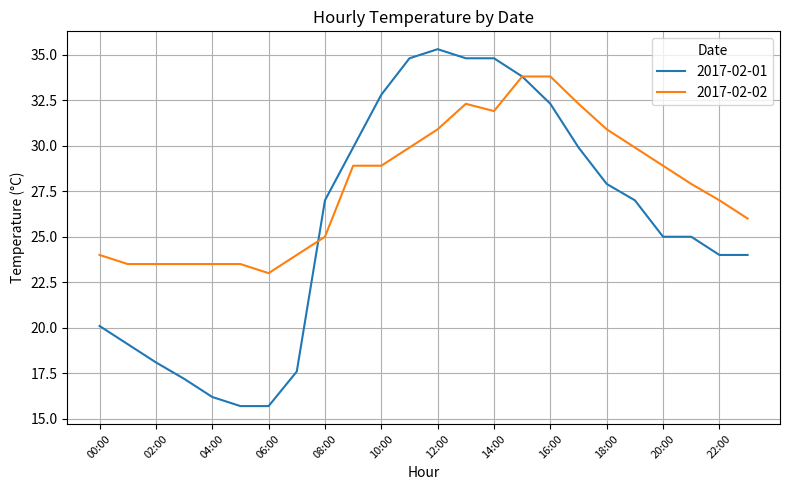

Which series has the largest total across all categories?

2017-02-02